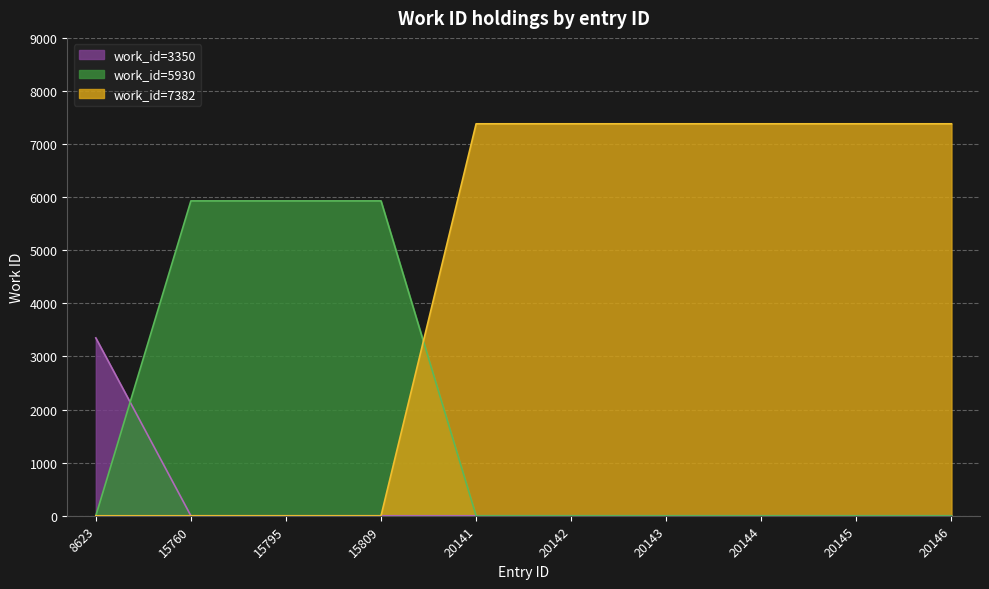

What is the difference between the maximum and minimum values?

4032